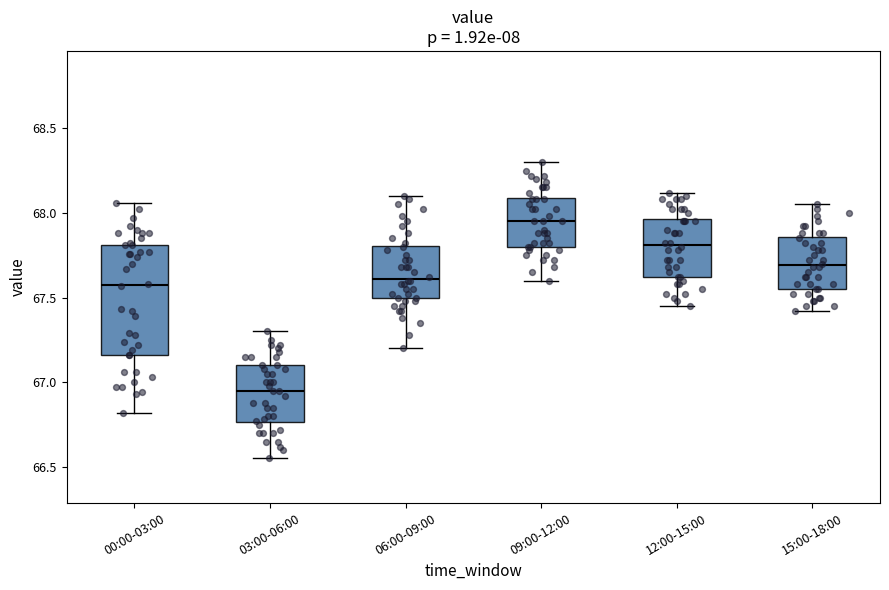

Where does the median line of the box for 06:00-09:00 sit on the y-axis? The values are not printed on the chart, so give them approximately, as read against the axis.

67.60